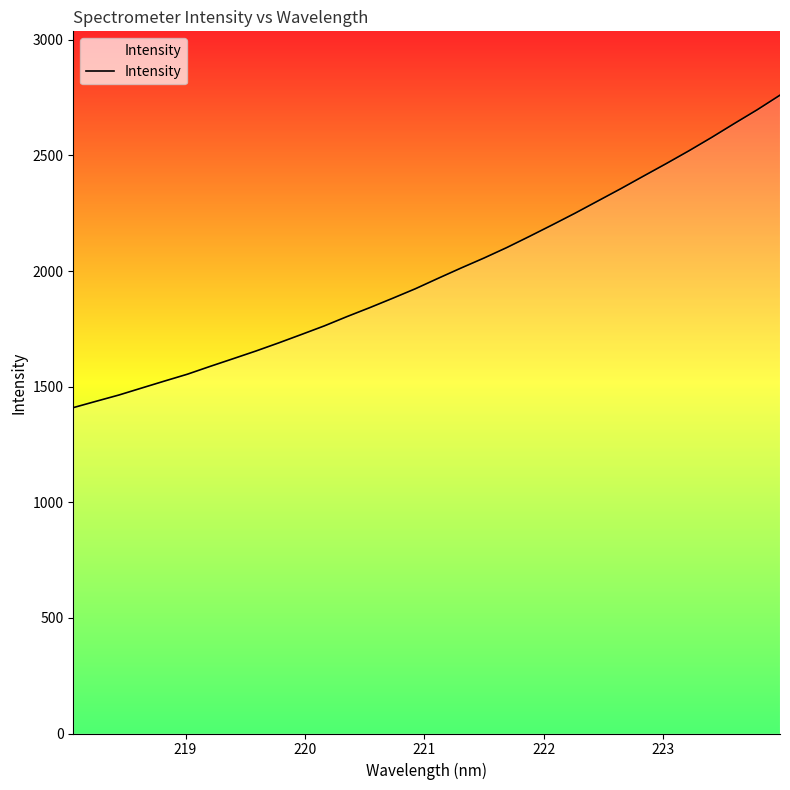

How many lines are shown in the chart?

1